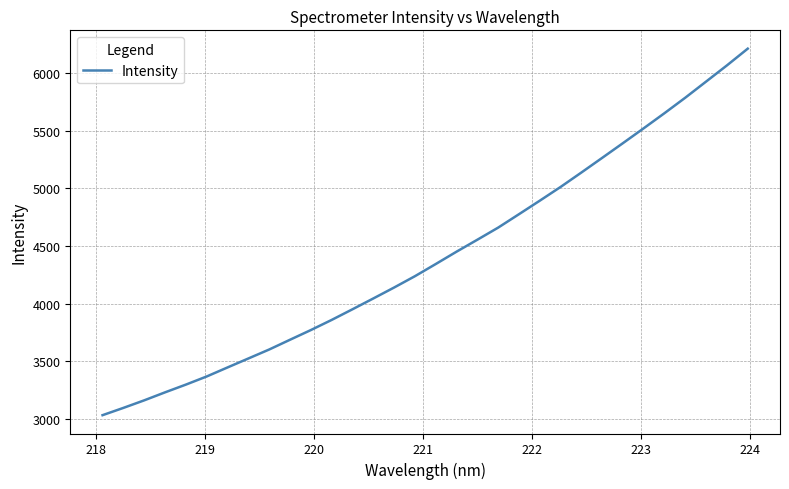

What is the greatest value displayed?

6212.4